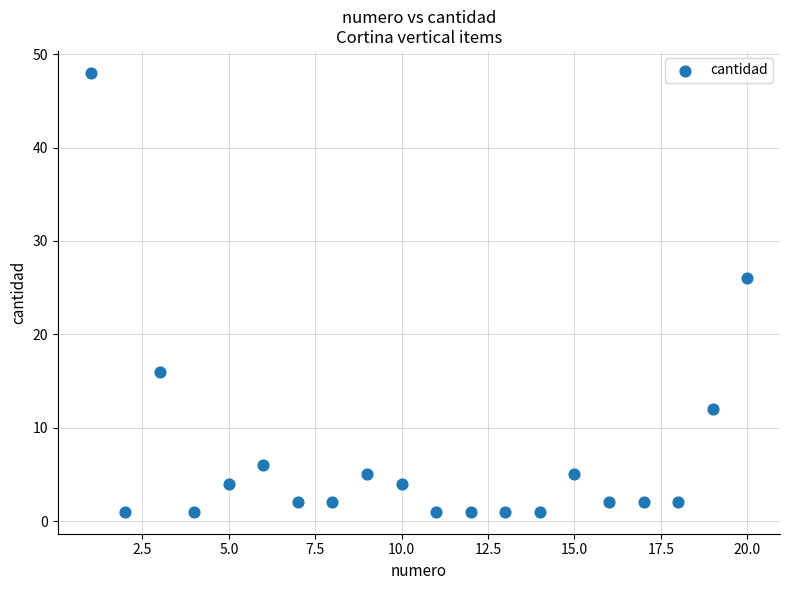

What Y value in the scatter plot is closest to 24?

26